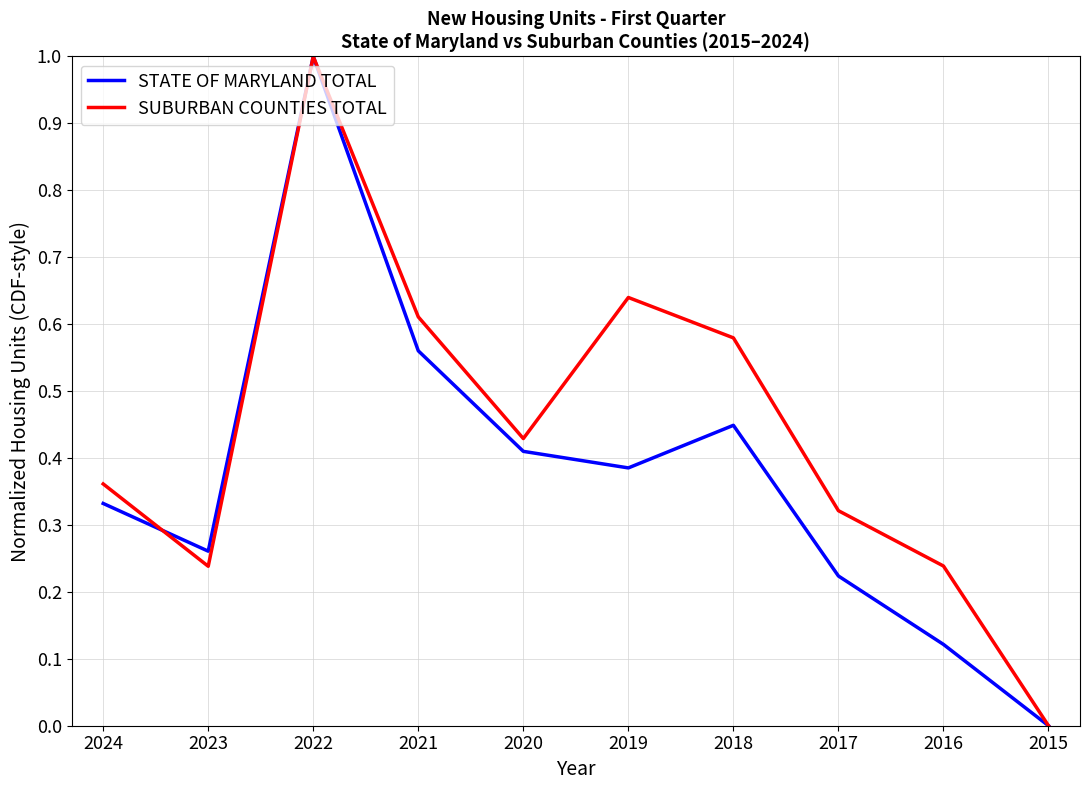

True or false: STATE OF MARYLAND TOTAL has a value of 0.0 at 2015.

True